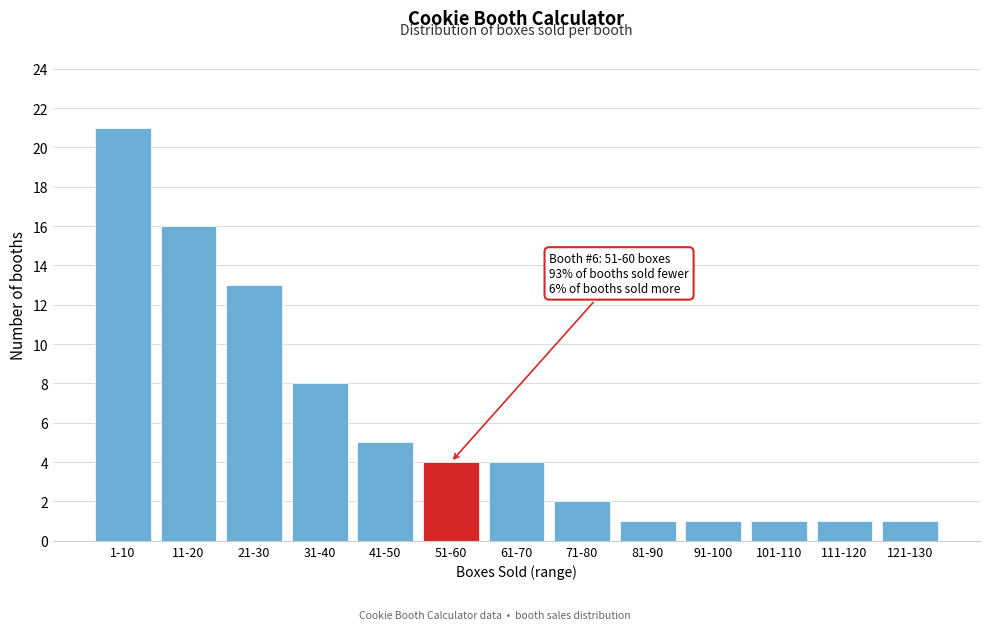

Reading right to left, transcribe all the data shown in this chart.

121-130=1	111-120=1	101-110=1	91-100=1	81-90=1	71-80=2	61-70=4	51-60=4	41-50=5	31-40=8	21-30=13	11-20=16	1-10=21